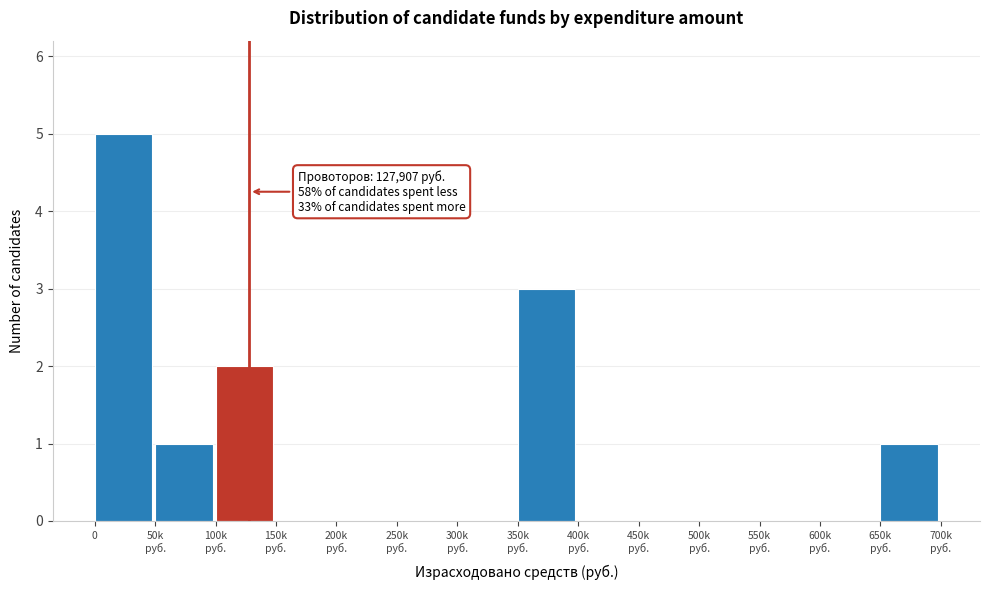

The chart shows a value of 3 at 0. True or false?

False